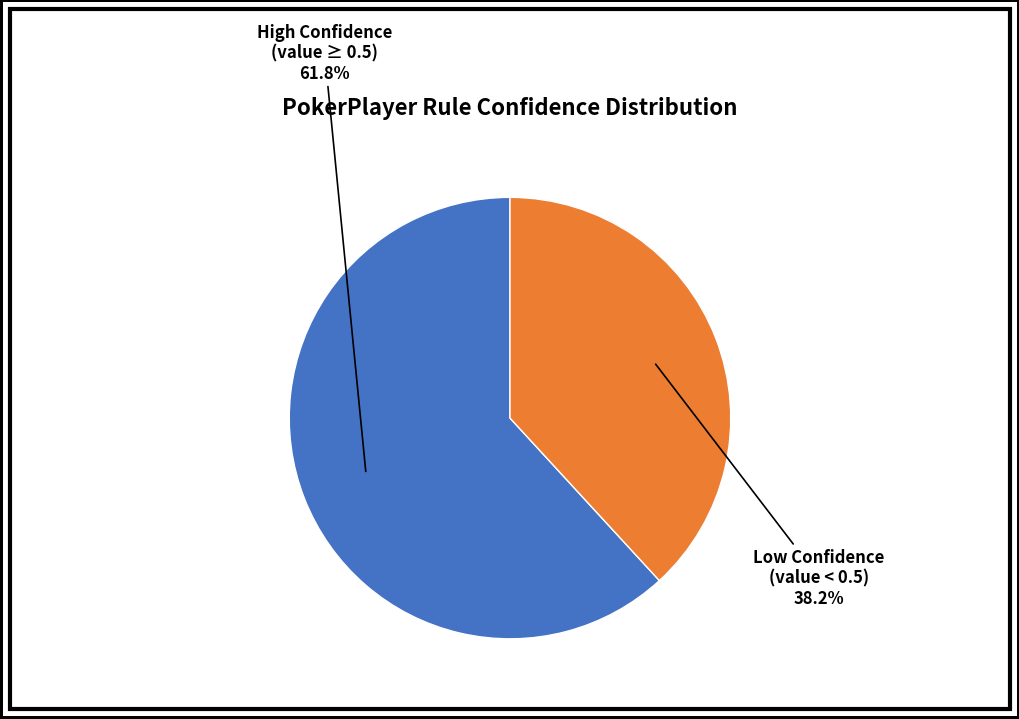

Is there any slice that represents more than half of the pie?

Yes